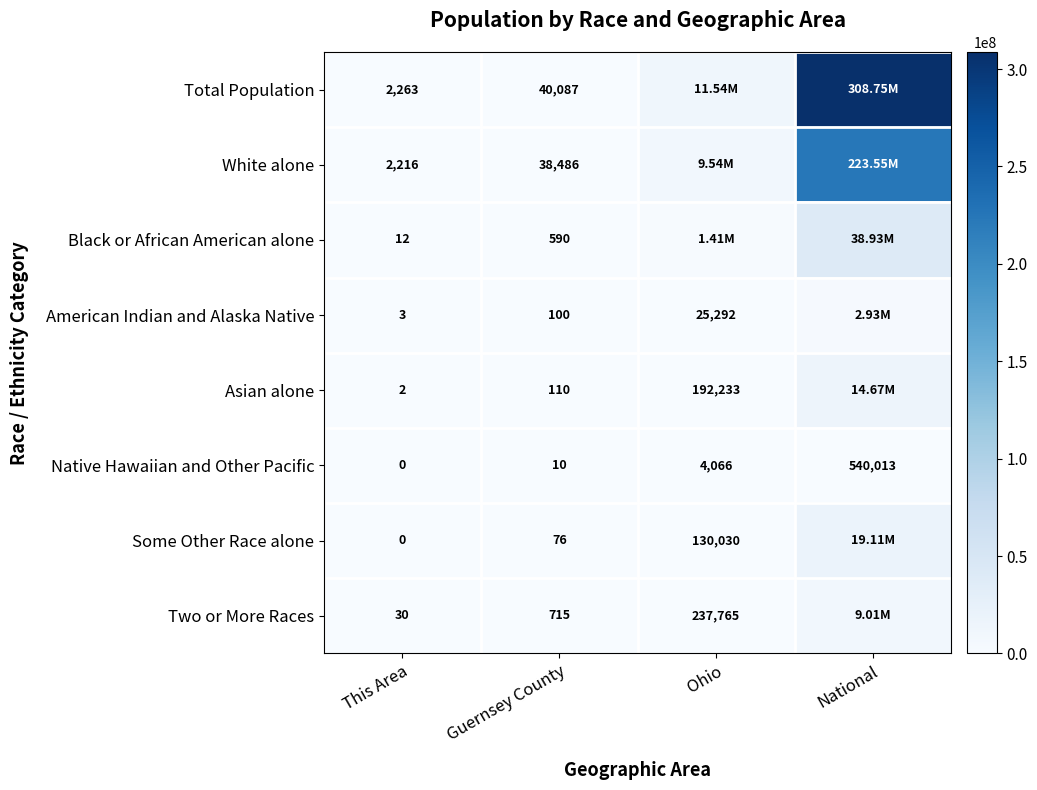

What is the spread (max minus min) of values at Ohio?

11532438